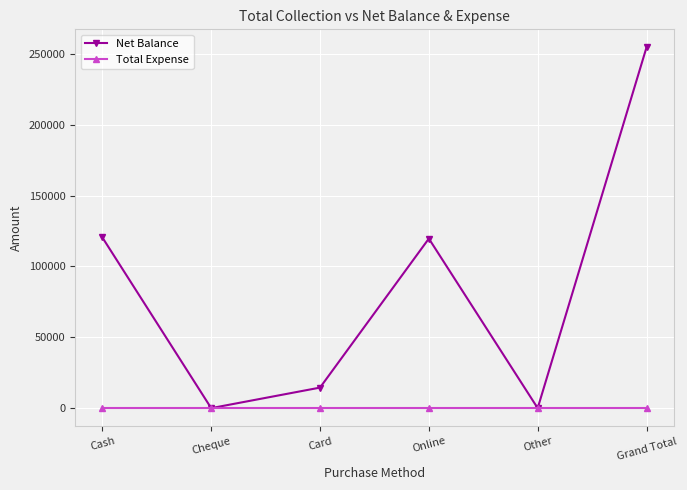

How many lines are shown in the chart?

2